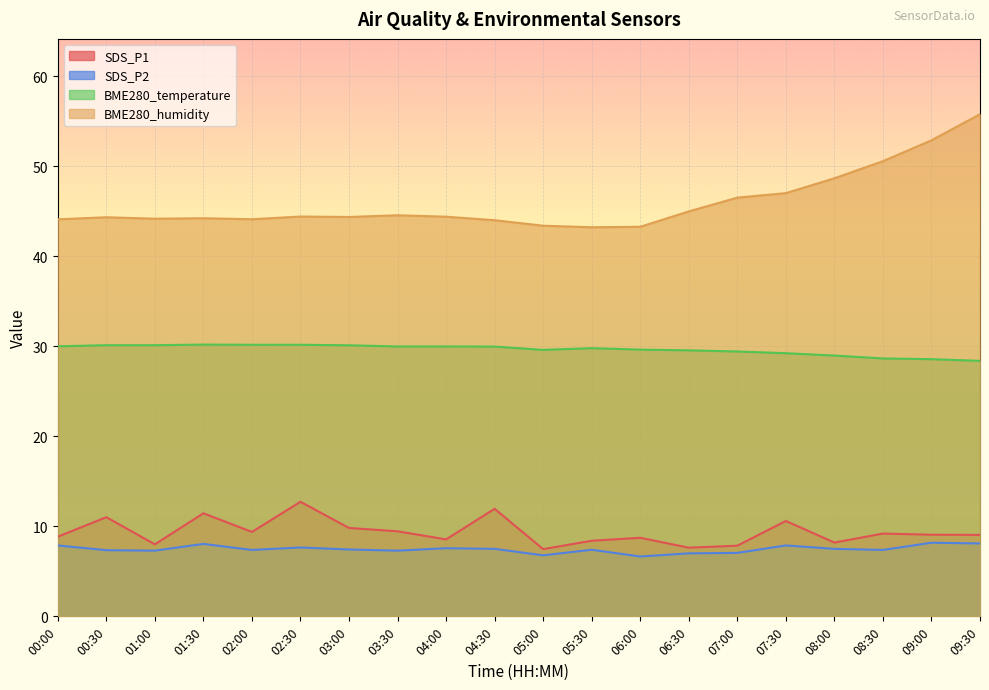

How many lines are shown in the chart?

4